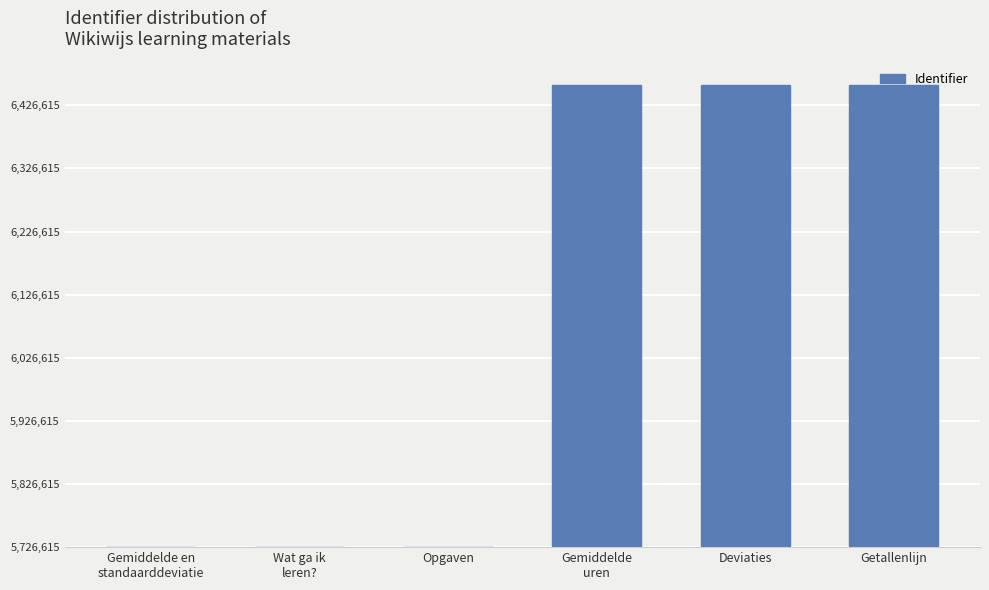

True or false: the data shows 1 at Wat ga ik
leren?.

True